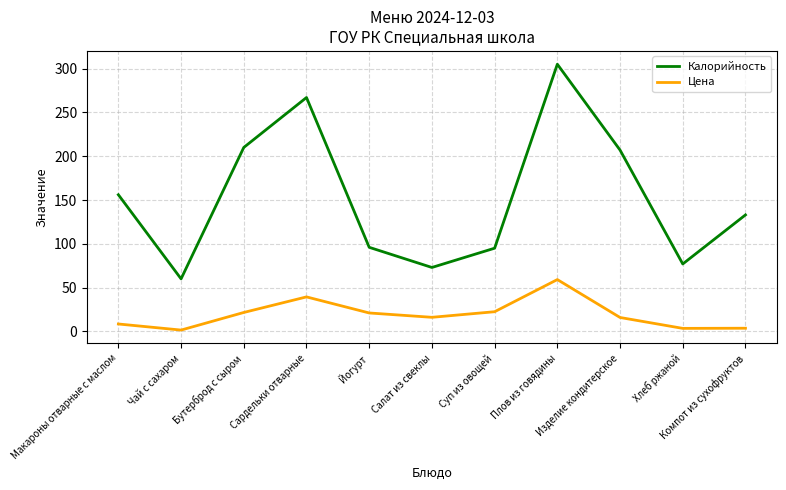

At which category is the sum across all series the highest?

Плов из говядины